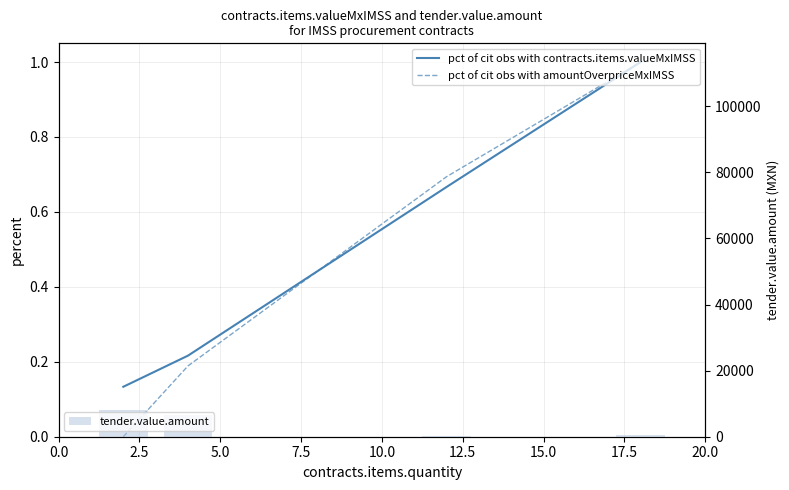

Reading left to right, extract all data points from this chart.

pct of cit obs with contracts.items.valueMxIMSS: 0.1	0.2	0.7	1.0
pct of cit obs with amountOverpriceMxIMSS: 0.0	0.2	0.7	1.0
tender.value.amount: 7935.0	6438.3	208.8	417.6